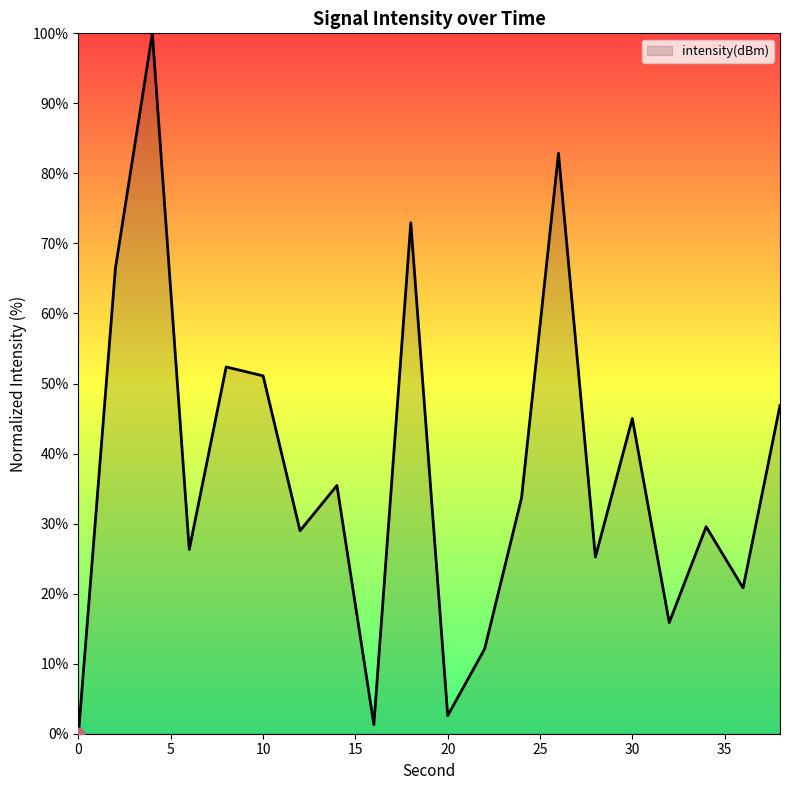

What is the greatest value displayed?

100.0